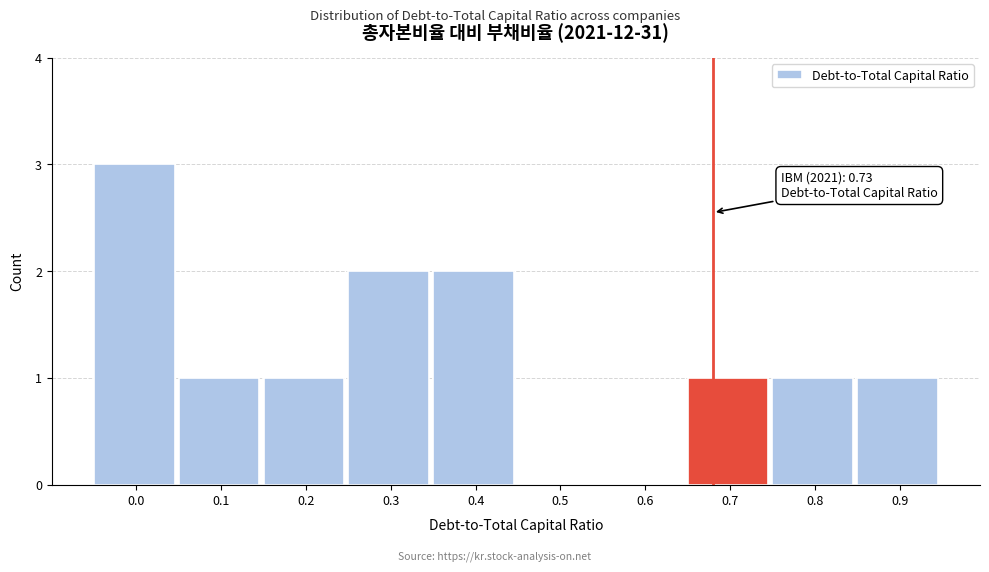

Reading right to left, transcribe all the data shown in this chart.

0.9=1	0.8=1	0.7=1	0.6=0	0.5=0	0.4=2	0.3=2	0.2=1	0.1=1	0.0=3